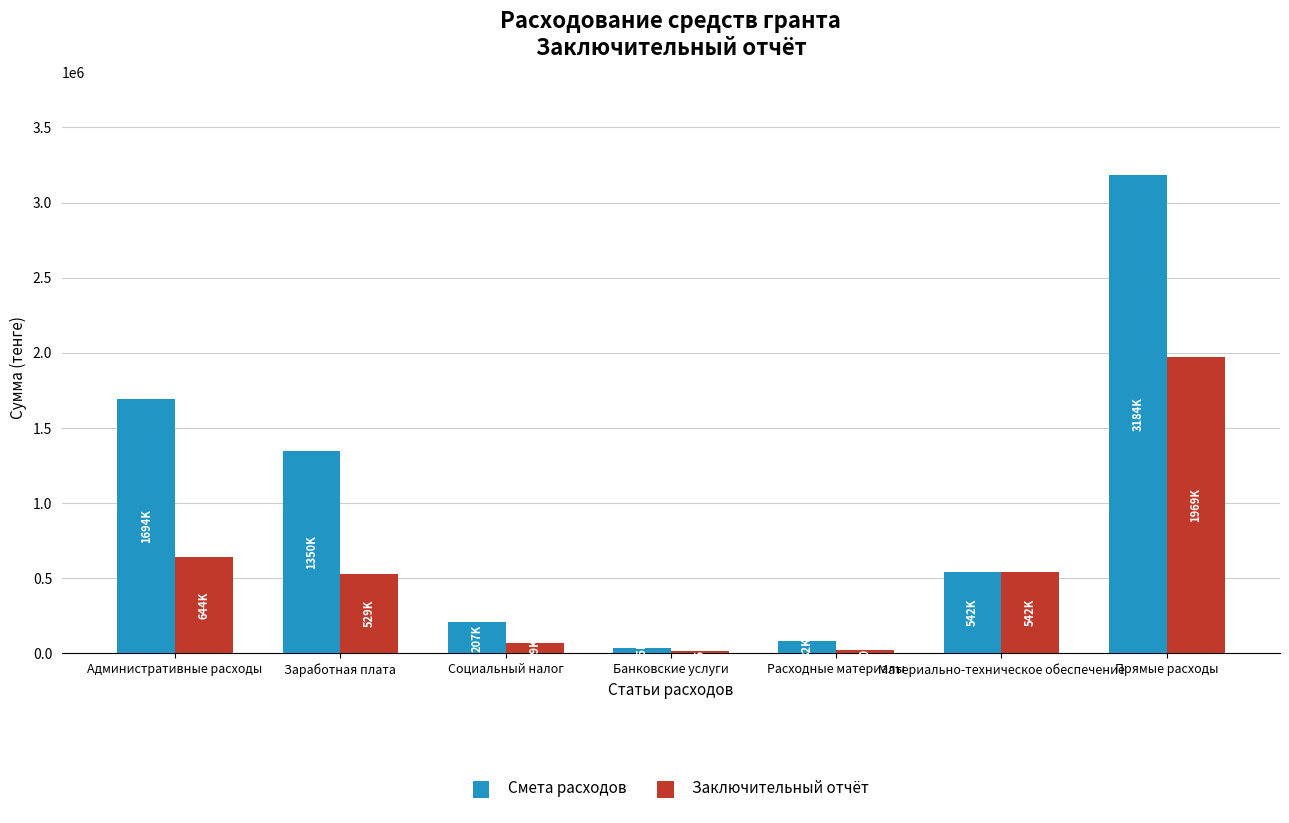

How many groups of bars are there?

7